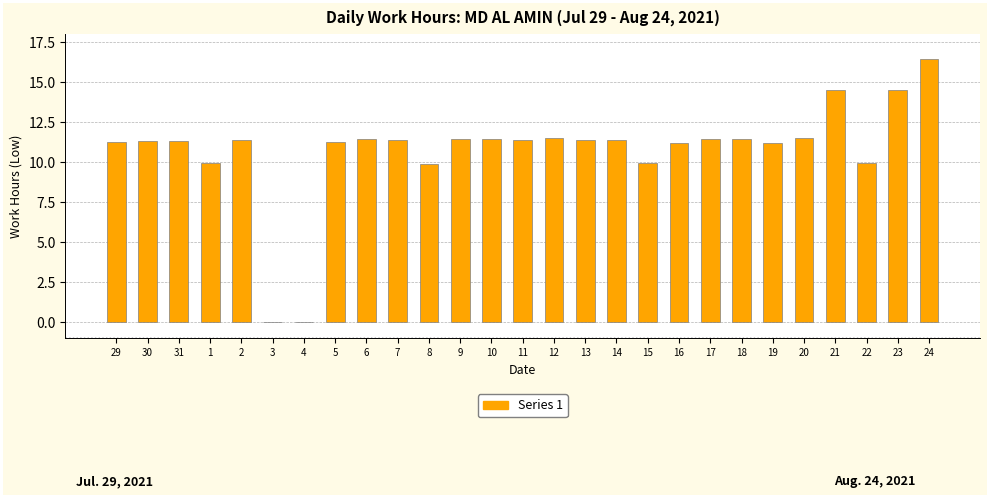

What is the greatest value displayed?

16.4